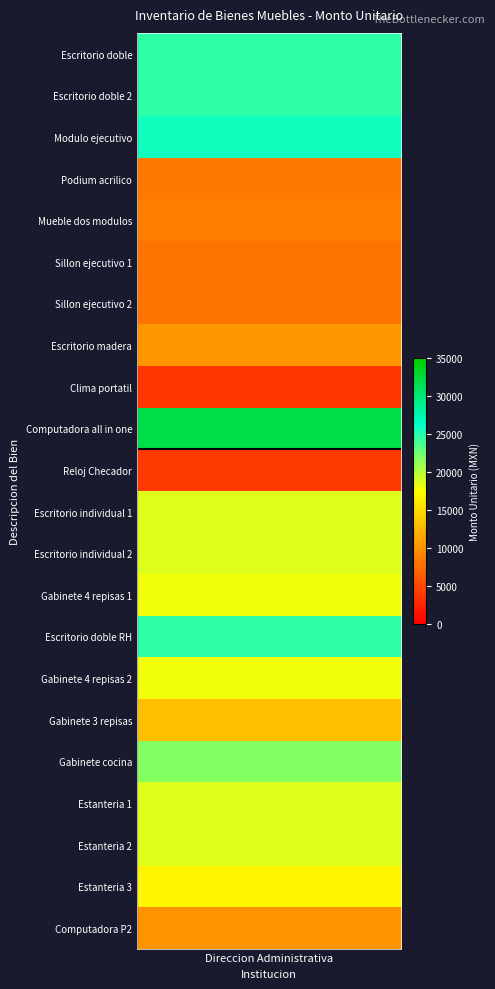

The value at 16 is 7881. True or false?

False